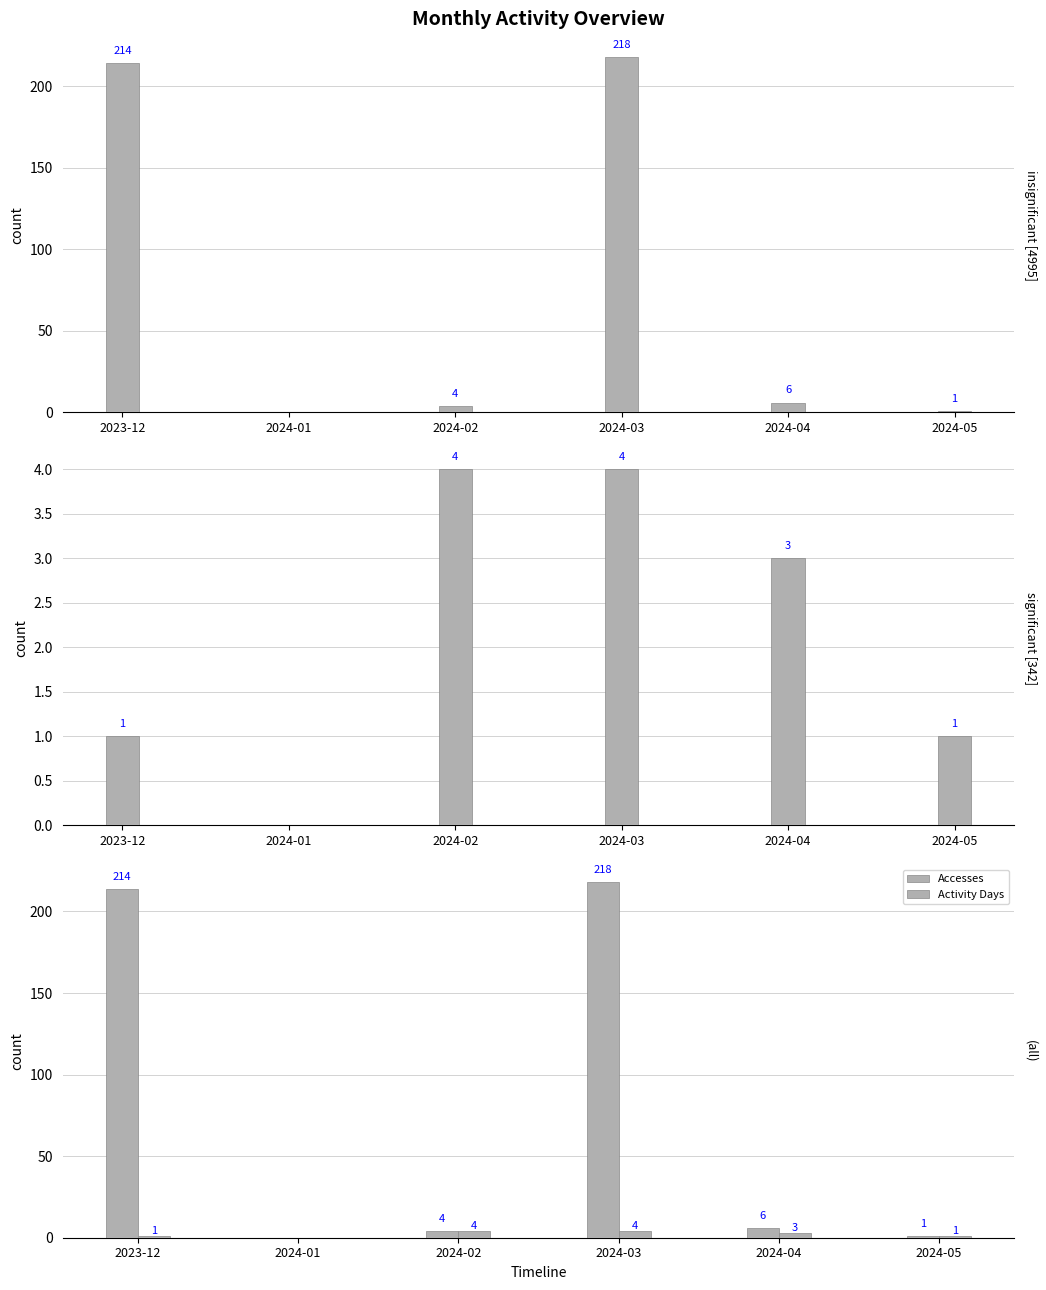

Reading left to right, transcribe all the data shown in this chart.

Accesses: 2023-12=214	2024-01=0	2024-02=4	2024-03=218	2024-04=6	2024-05=1
Activity Days: 2023-12=1	2024-01=0	2024-02=4	2024-03=4	2024-04=3	2024-05=1